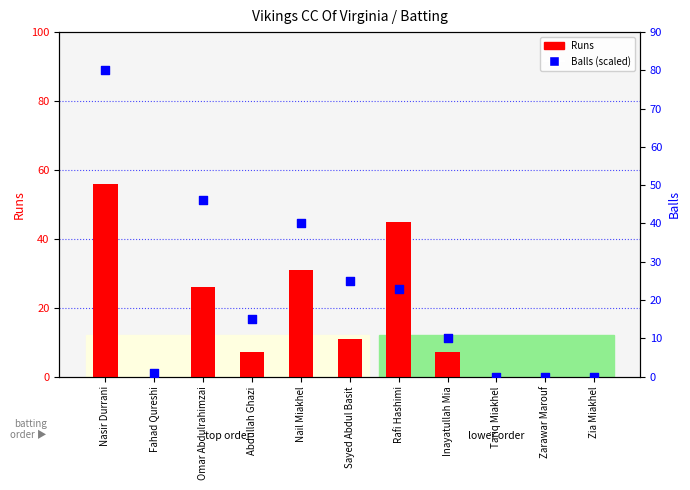

At how many categories does at least one series exceed 20?

5